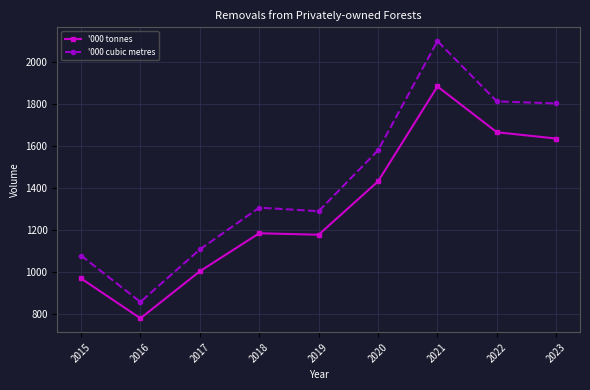

True or false: '000 tonnes and '000 cubic metres intersect in this chart.

False